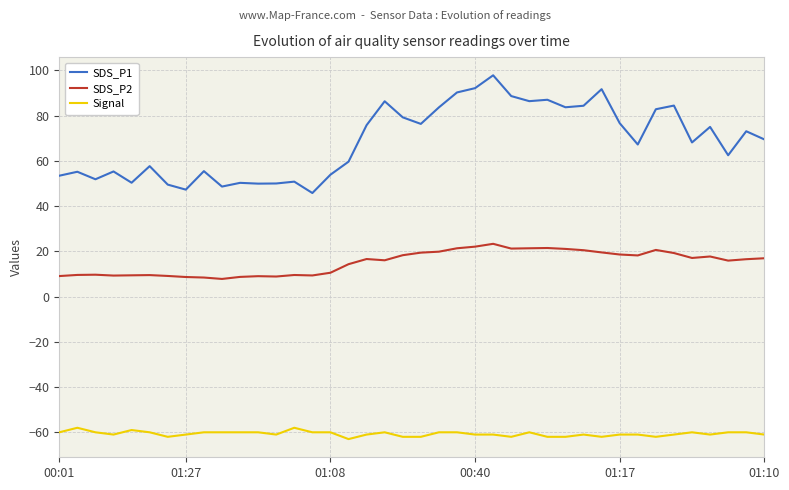

True or false: SDS_P1 and Signal cross at least once.

False